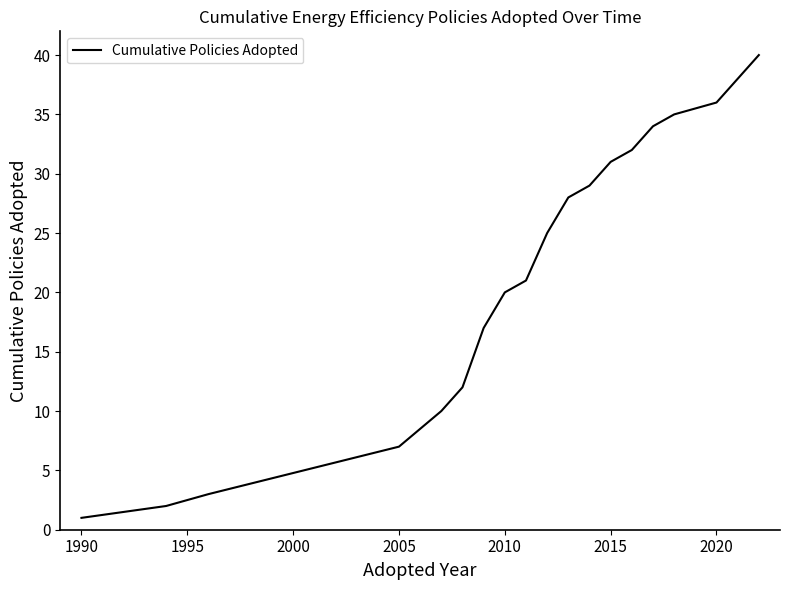

What is the maximum value shown in the chart?

40